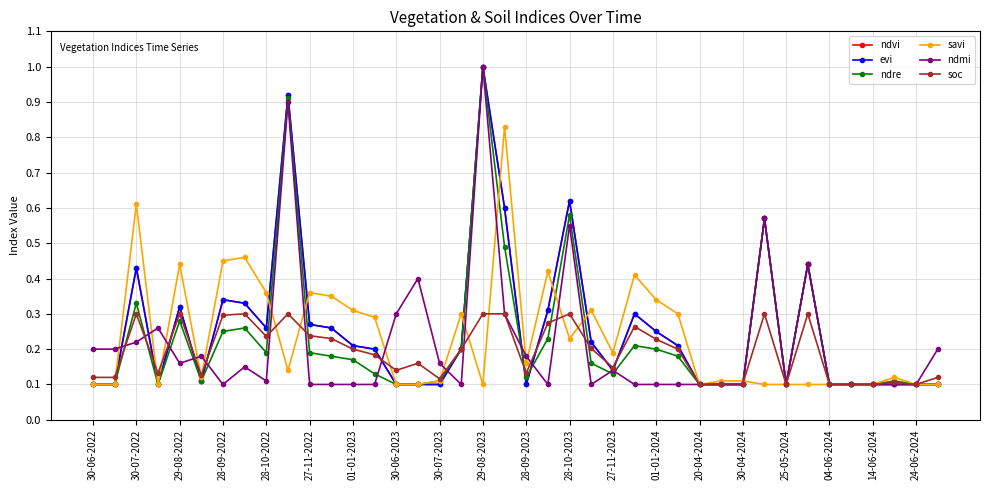

Is this an area chart (filled region under the line)?

No